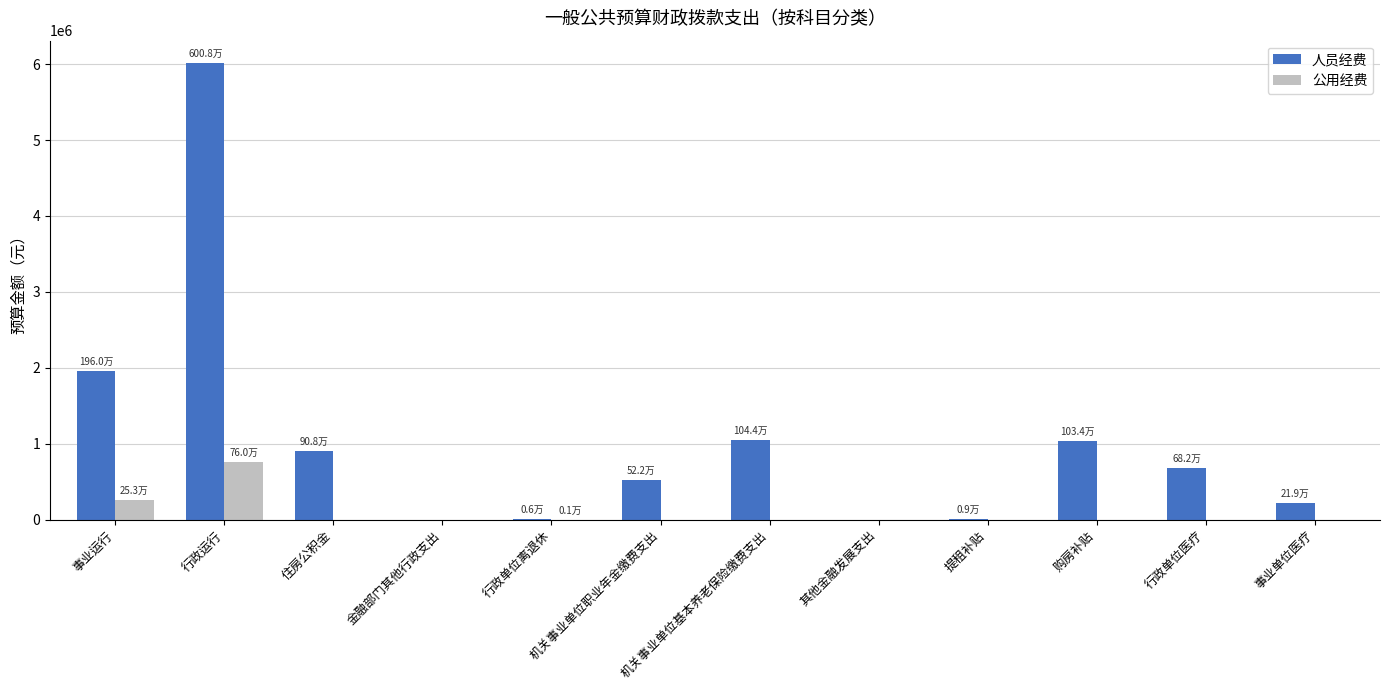

What is the maximum value for 公用经费?

759864.6